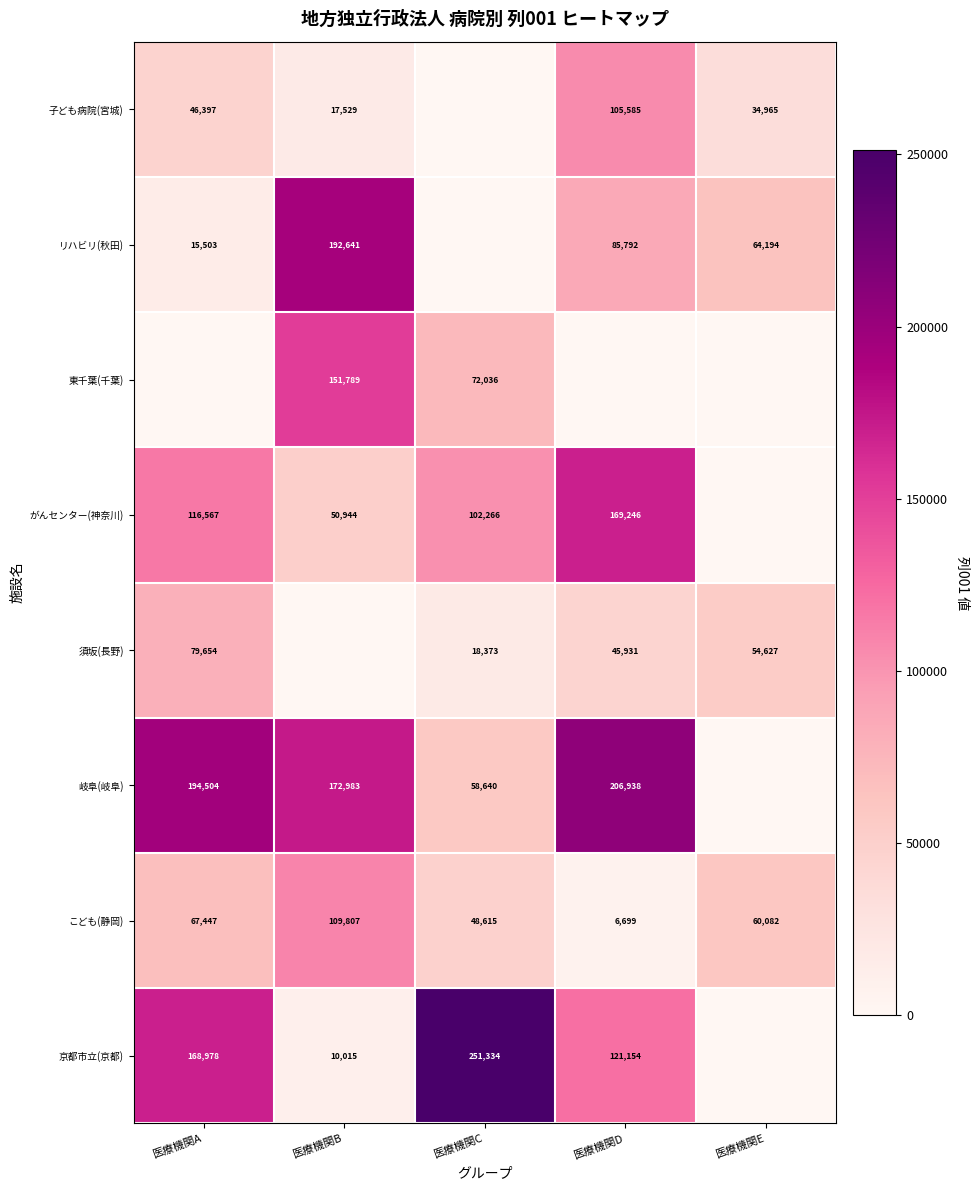

What is the difference between the がんセンター(神奈川) values at 医療機関B and 医療機関A?

65623